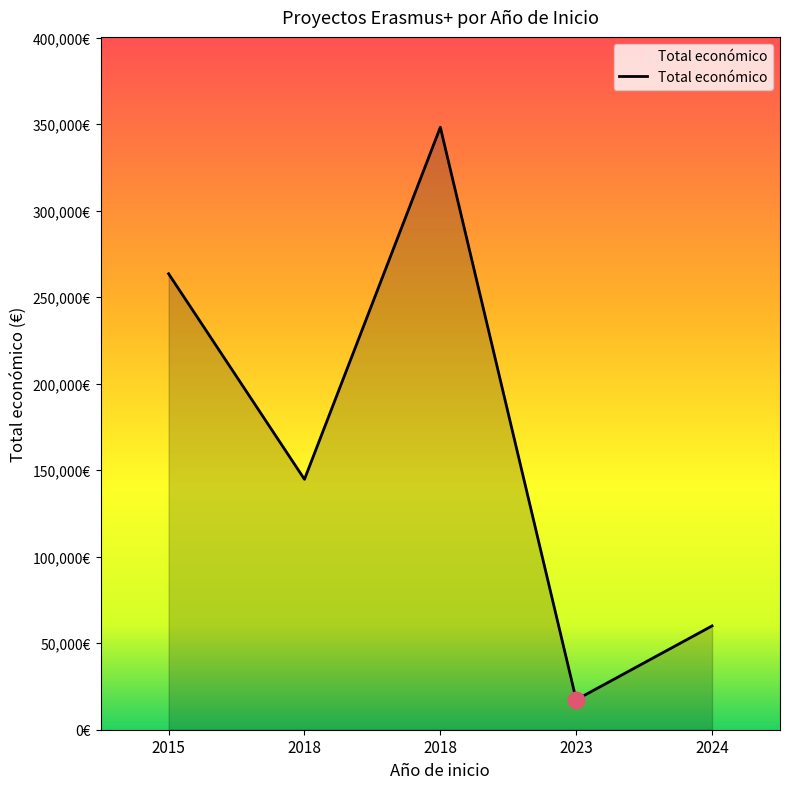

List the labels in order of value, largest first.

2018, 2015, 2018, 2024, 2023